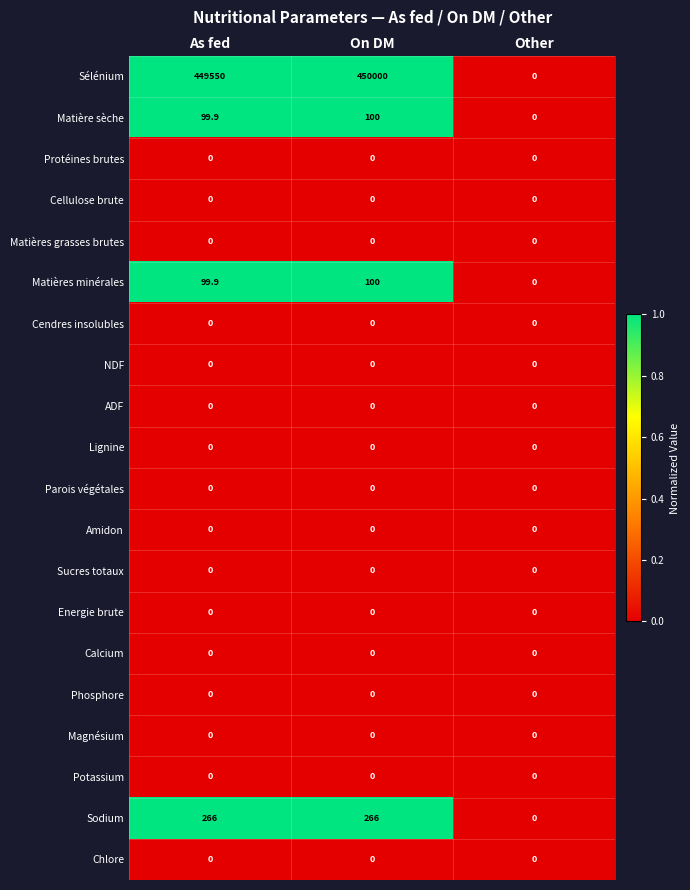

Is it true that Phosphore equals 0.0 at On DM?

True